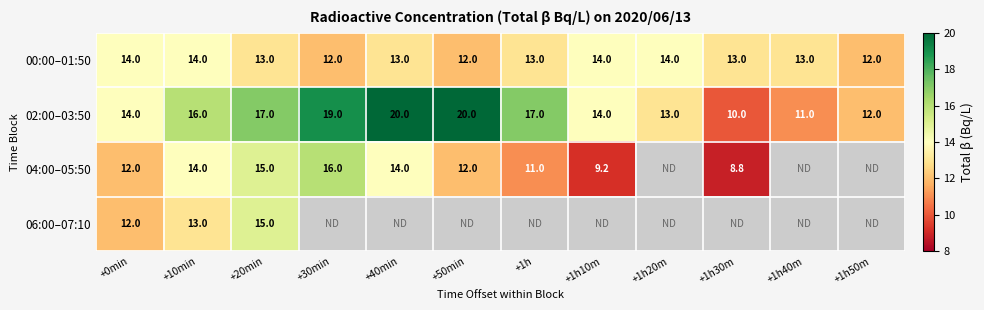

The 02:00–03:50 series shows 16.0 at +10min. True or false?

True